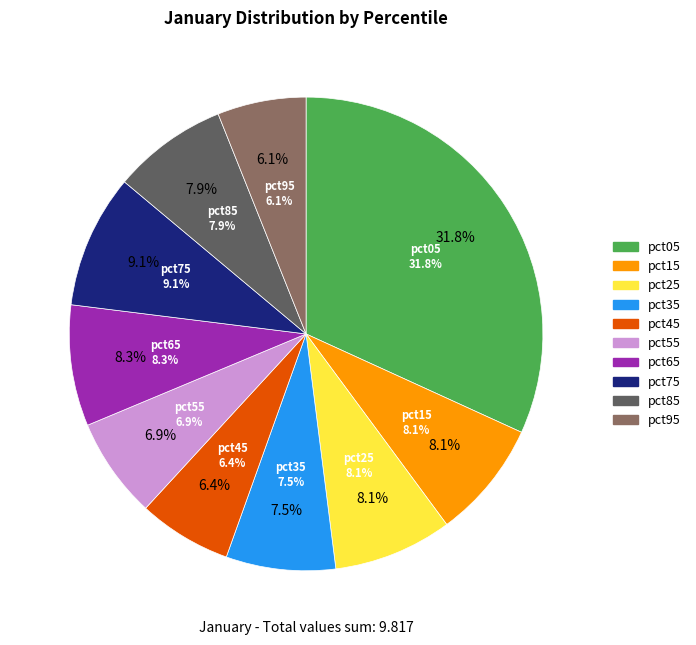

Which slice is the largest?

pct05